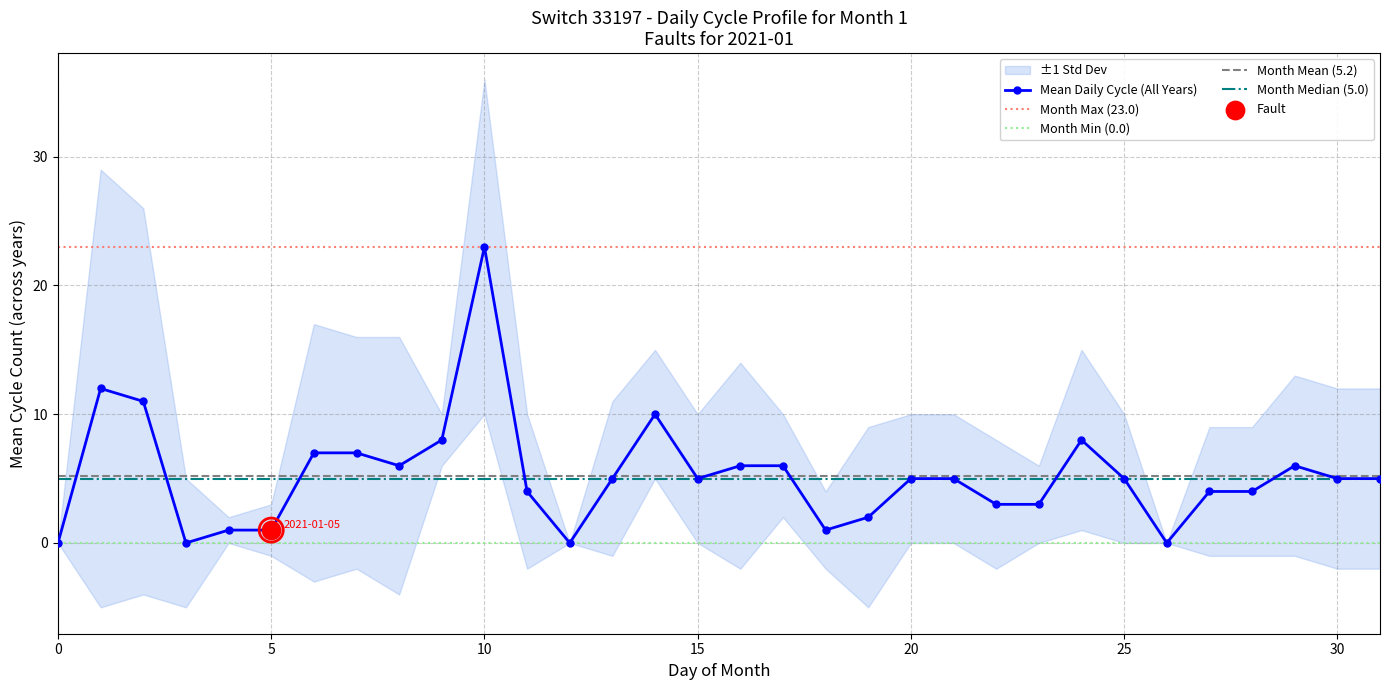

Which series reaches the maximum Y coordinate?

std_upper